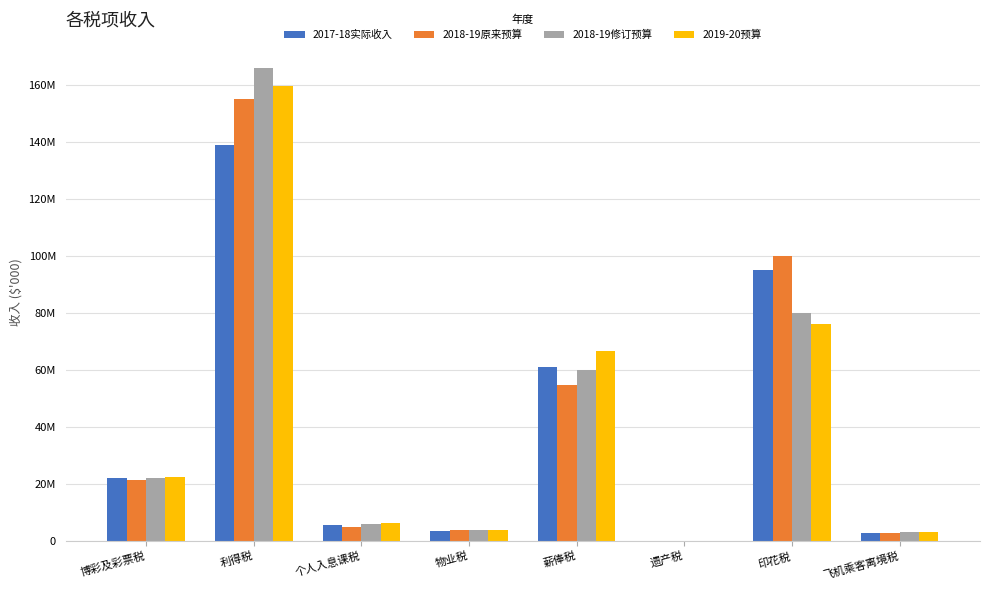

What is the average value of the 2017-18实际收入 series?

41078665